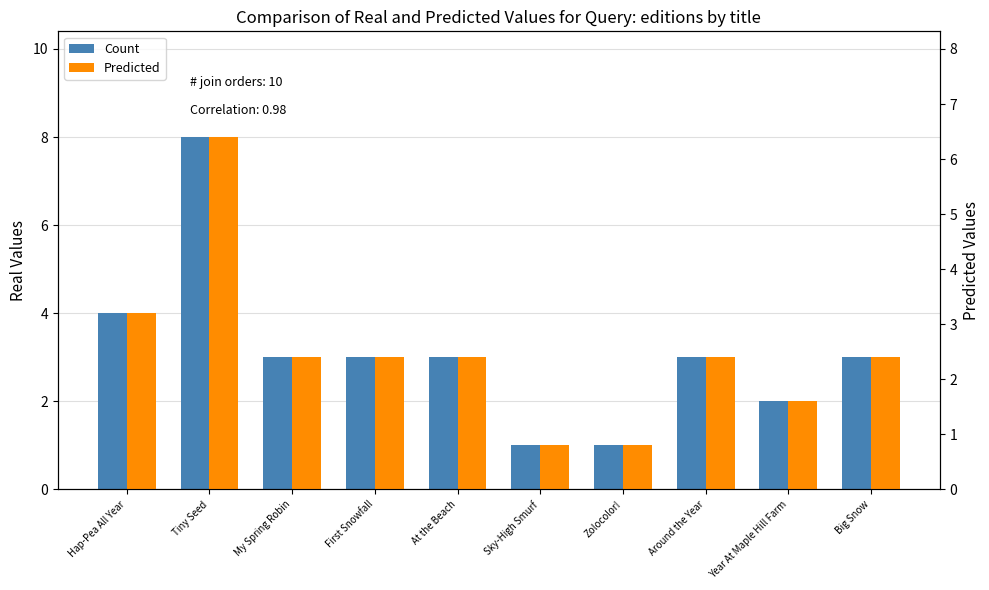

What are all the series names shown in the legend?

Count, Predicted